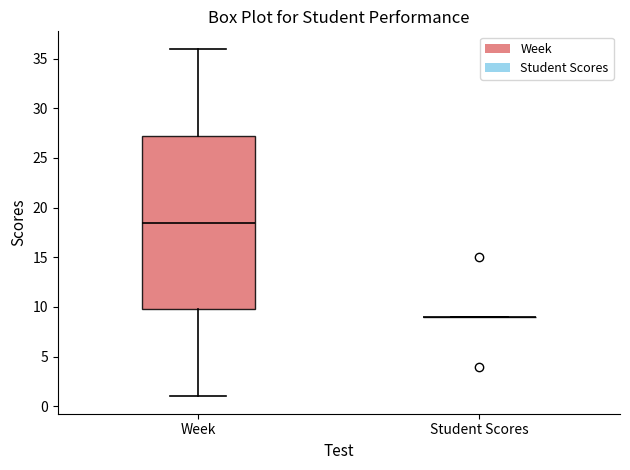

Reading left to right, read every box against the y-axis: the position of its median line, the range the box covers, and the ends of its whiskers. The values are not printed on the chart, so give them approximately, as read against the axis.

Week: median 18.5, box 10.0 to 27.5, whiskers 1.0 to 36.0
Student Scores: box collapsed to a line at 9.0, whiskers 9.0 to 9.0